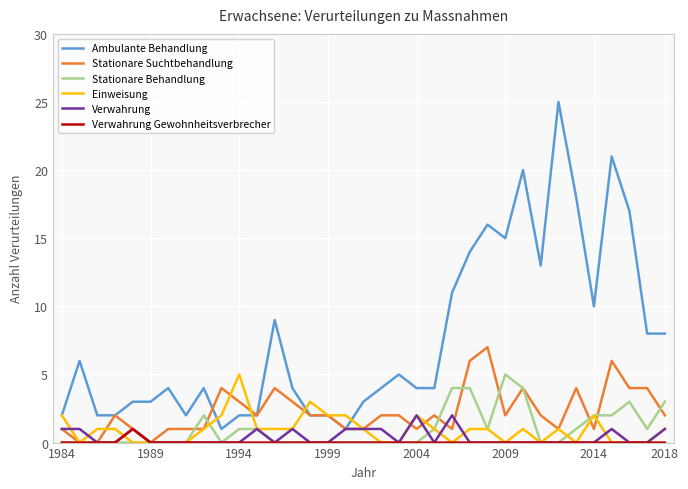

What is the maximum value for Einweisung?

5